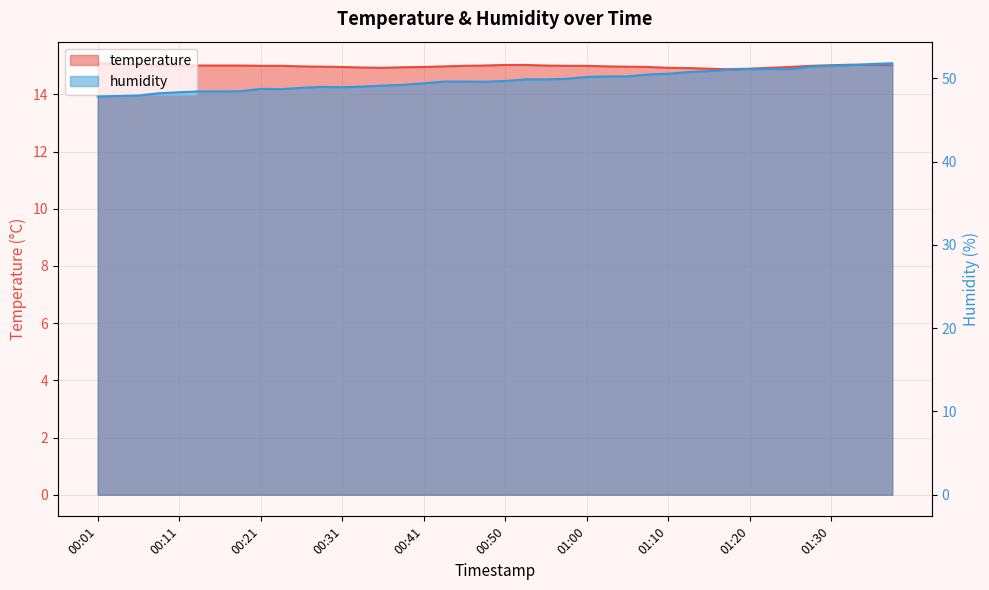

At how many categories does at least one series exceed 42?

40